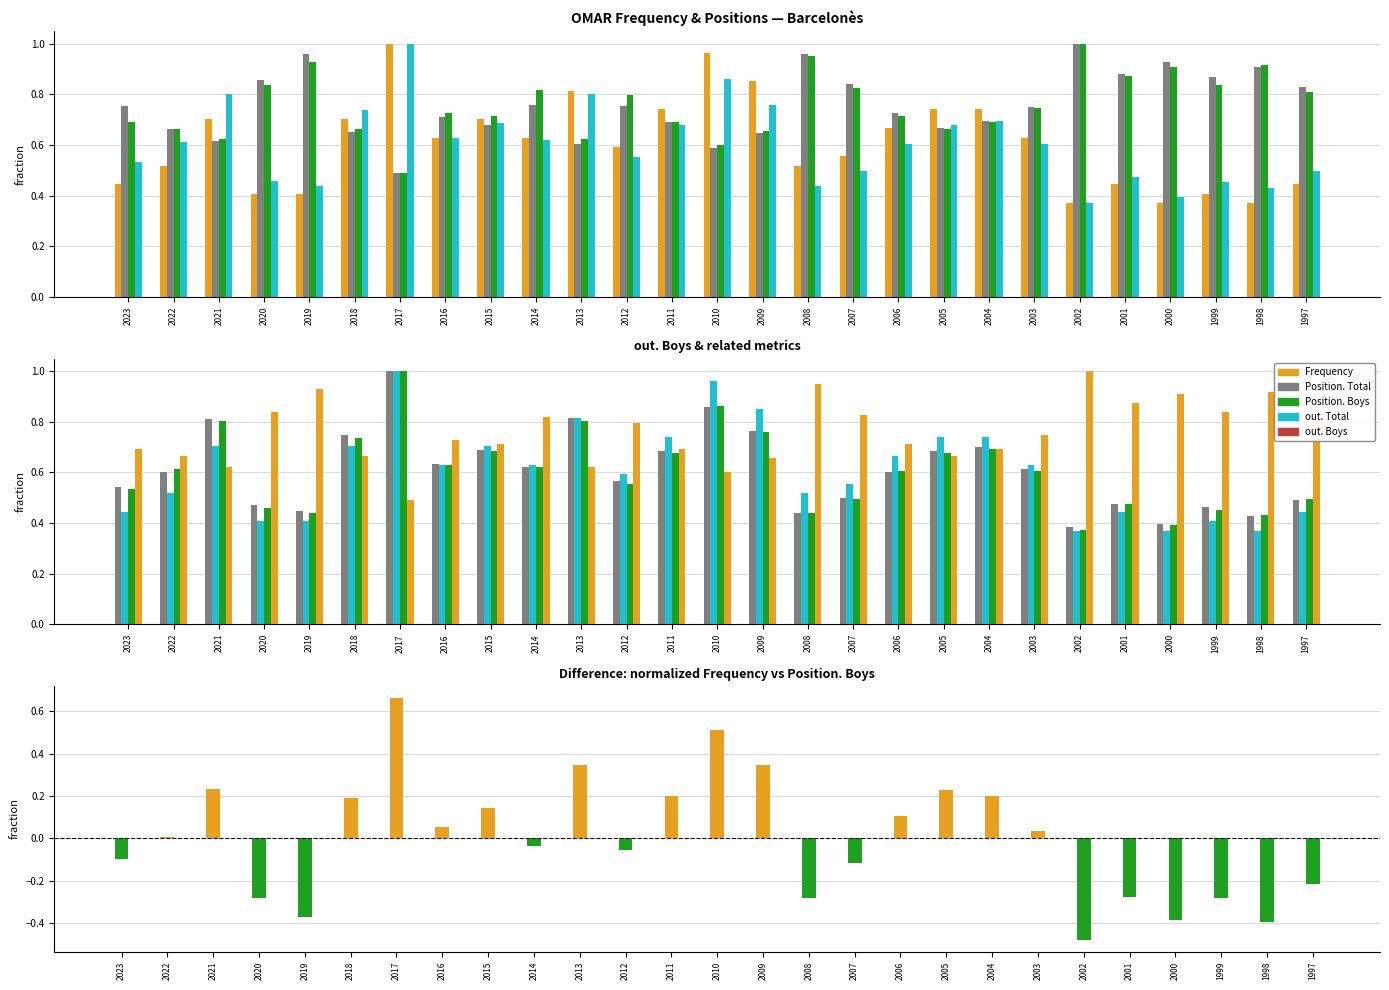

Rank the series at 2009 from lowest to highest value.

Freq norm - Pos.Boys norm, Position. Total, Position. Boys, out. Total, out. Boys, Frequency